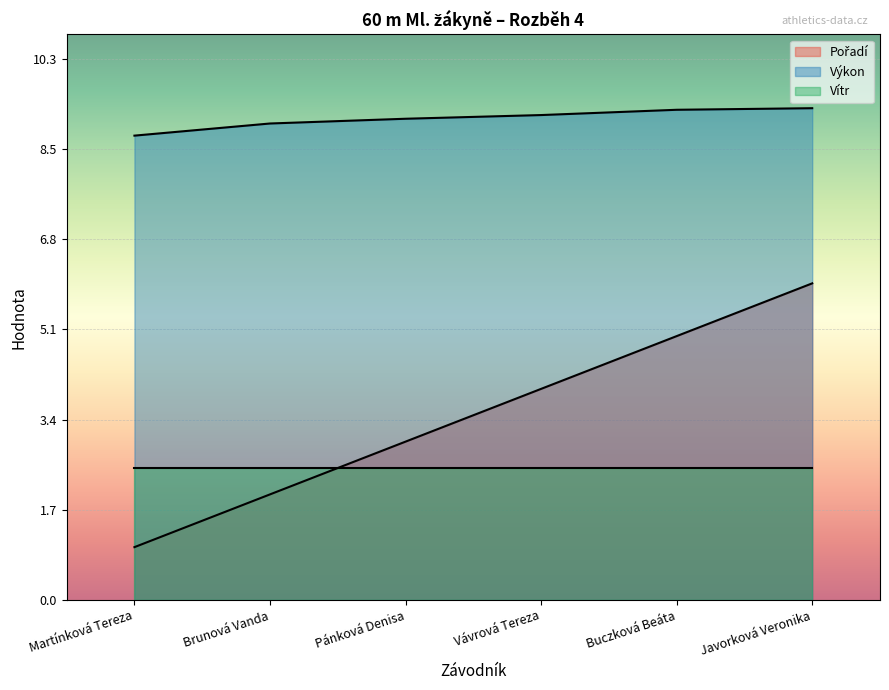

What is the difference between the Výkon values at Brunová Vanda and Vávrová Tereza?

0.2